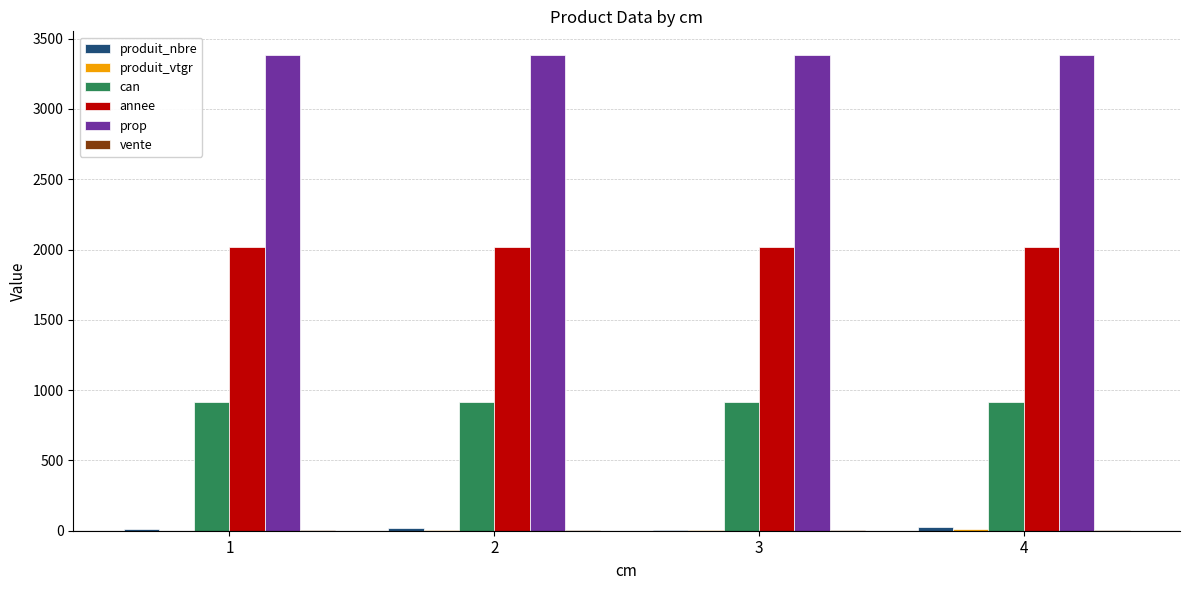

Which series has the largest total across all categories?

prop